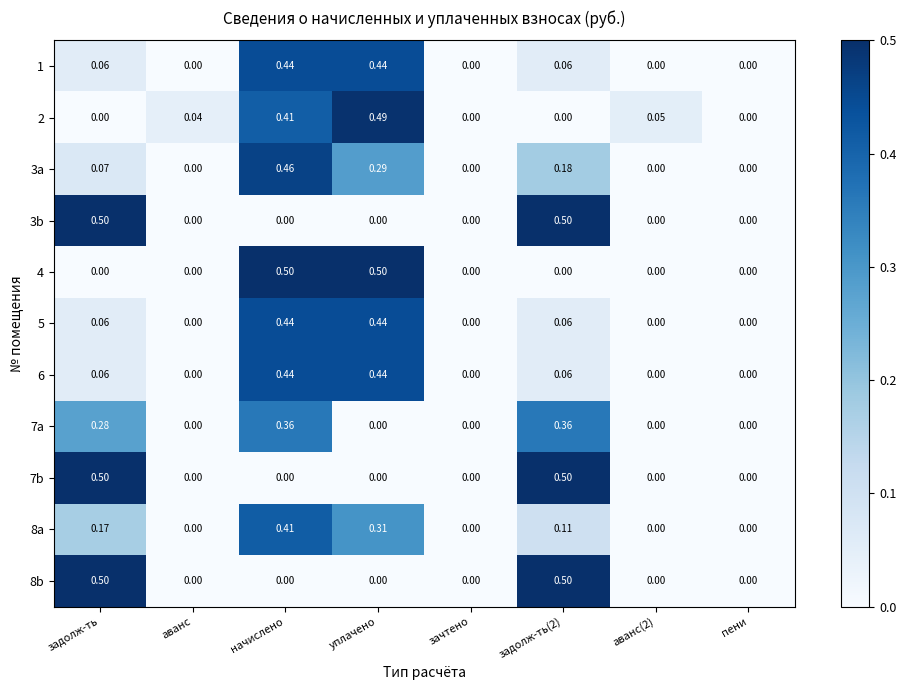

At which category is the sum across all series the highest?

начислено